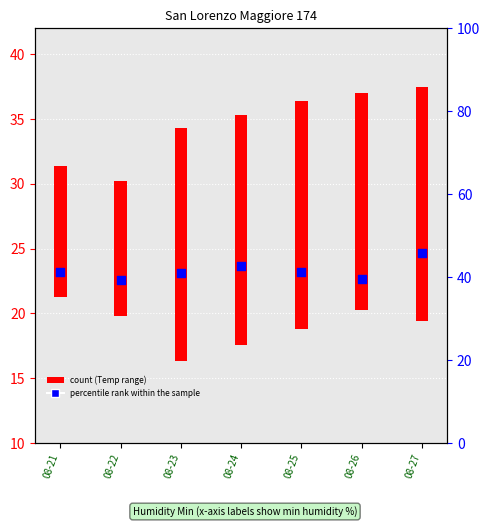

What is the ratio of the value at 08-25 to the value at 08-24?

1.0